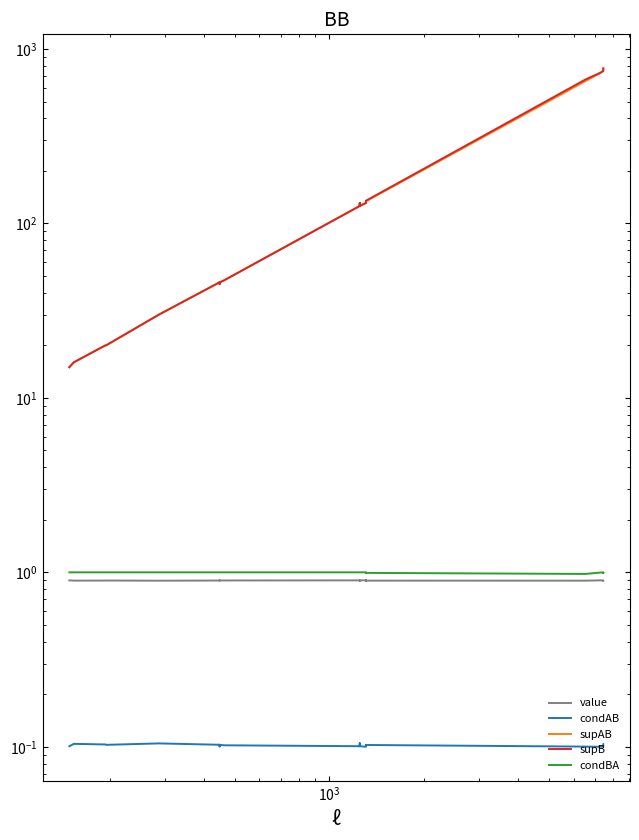

In supAB, how many points are higher than both neighbors (excluding endpoints)?

1